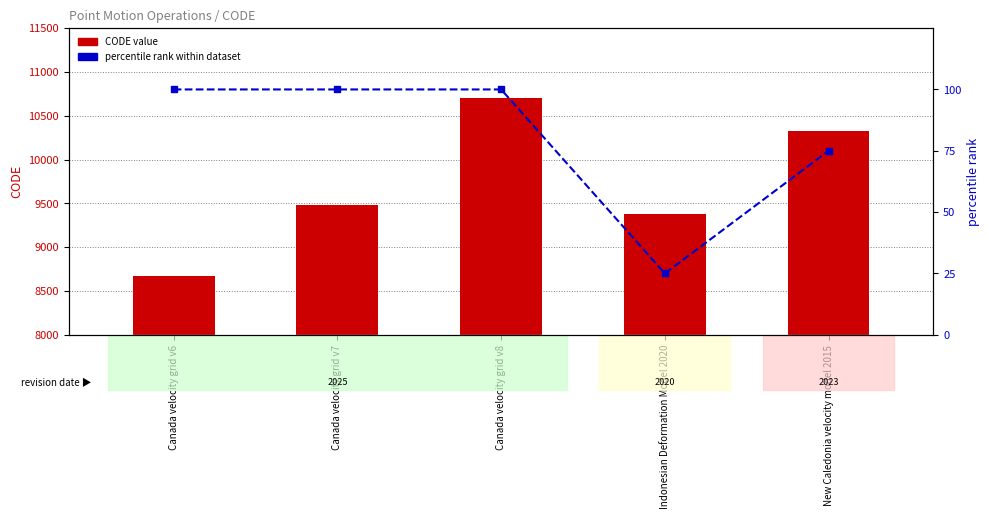

What is the approximate value of percentile rank within dataset at Indonesian Deformation Model 2020, to the nearest 10?

20